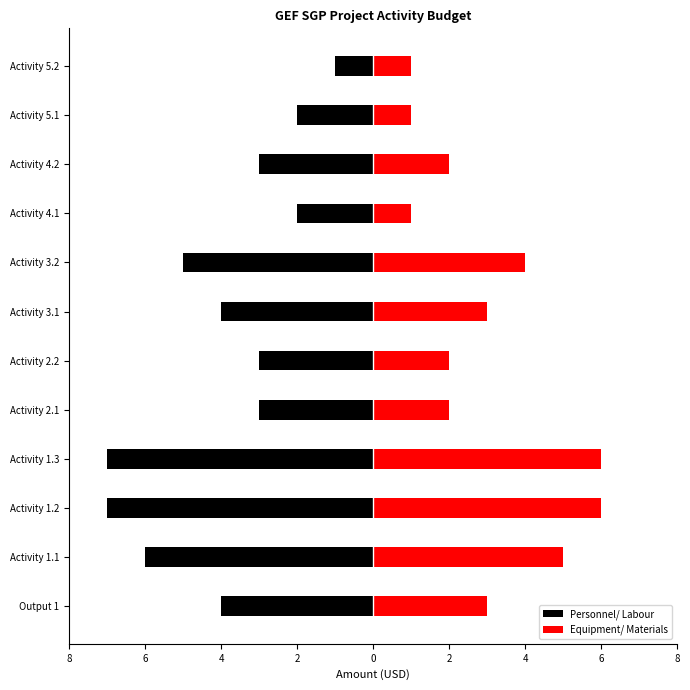

What is the sum of all Personnel/ Labour values?

-47